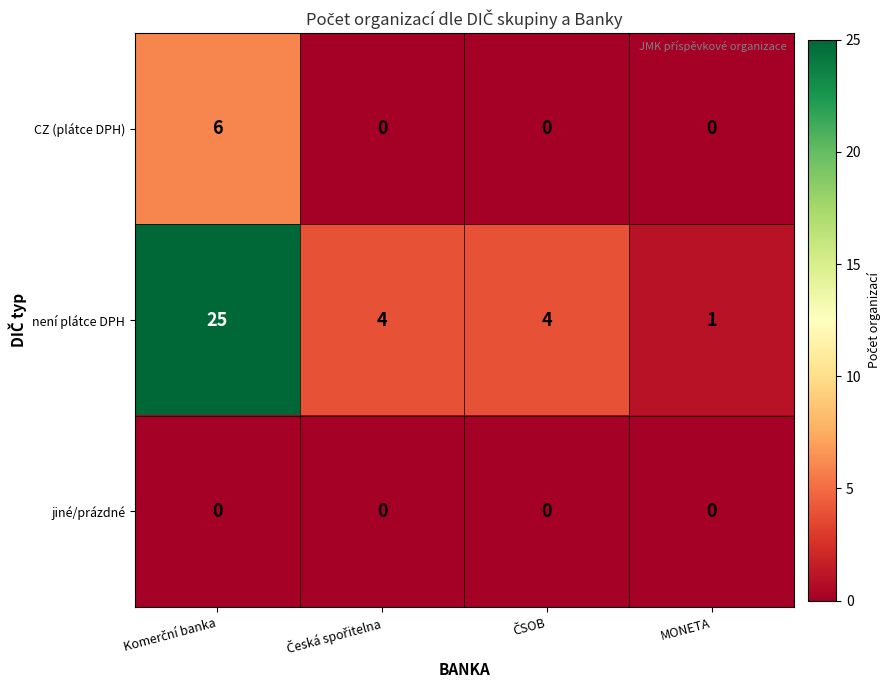

List the series in order of their overall mean, lowest first.

jiné/prázdné, CZ (plátce DPH), není plátce DPH